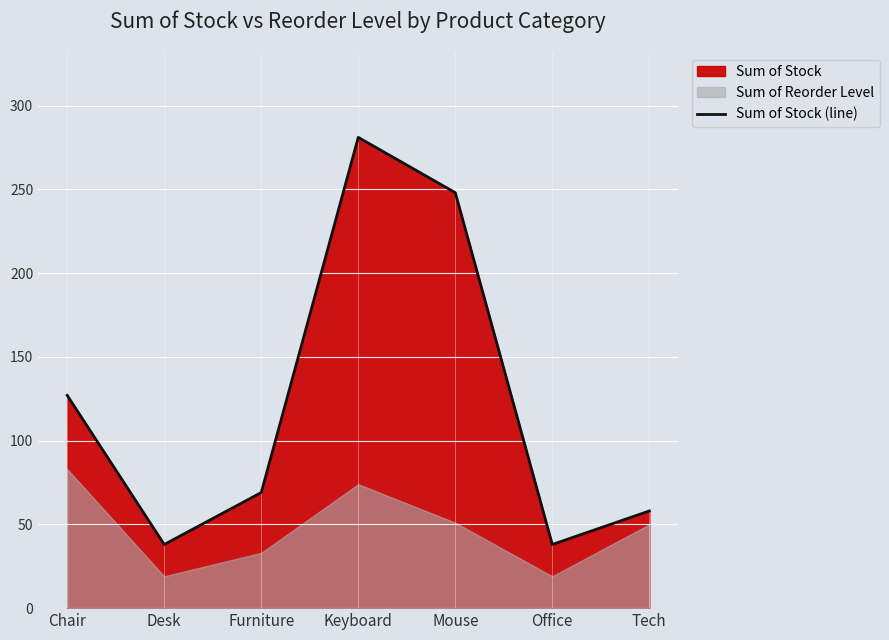

Is it true that the value at Chair is 66?

False